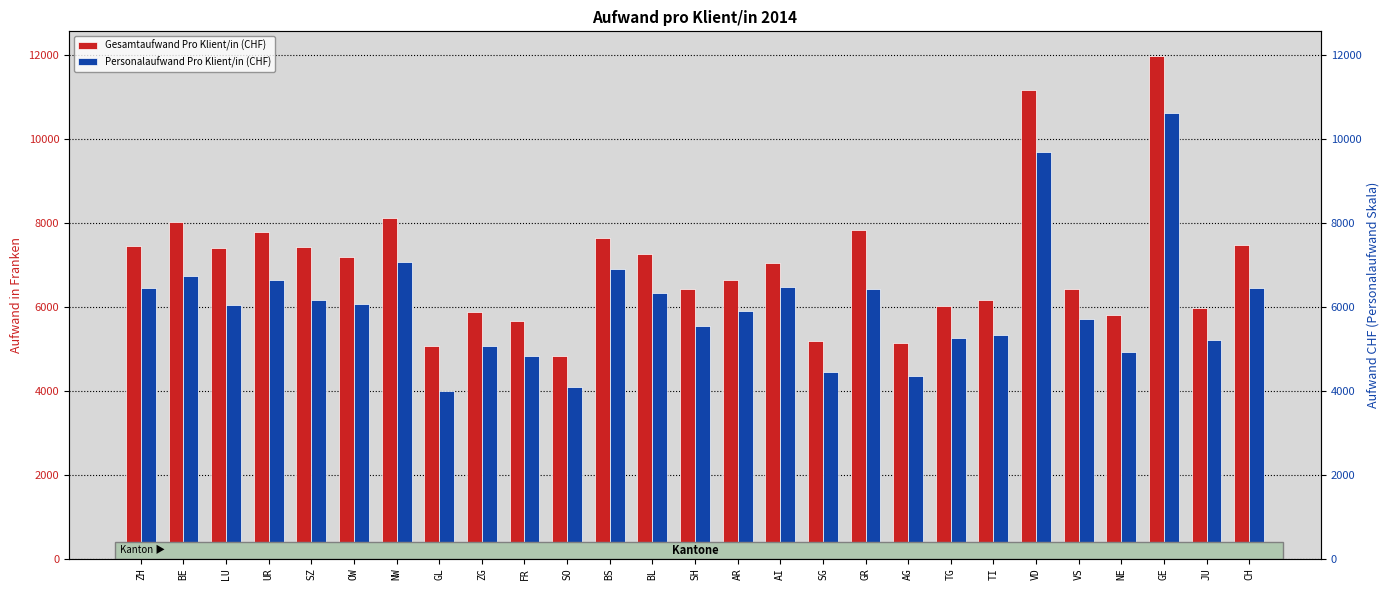

Reading left to right, what are all the values shown in this chart?

Gesamtaufwand Pro Klient/in (CHF): ZH=7458.2	BE=8025.9	LU=7419.1	UR=7778.0	SZ=7436.6	OW=7188.2	NW=8121.1	GL=5066.6	ZG=5886.6	FR=5675.8	SO=4829.5	BS=7647.6	BL=7276.1	SH=6432.9	AR=6645.3	AI=7045.1	SG=5186.6	GR=7834.9	AG=5150.6	TG=6016.8	TI=6166.4	VD=11175.2	VS=6420.0	NE=5808.4	GE=11977.6	JU=5976.5	CH=7485.7
Personalaufwand Pro Klient/in (CHF): ZH=6451.0	BE=6739.1	LU=6057.6	UR=6635.8	SZ=6178.2	OW=6070.9	NW=7083.2	GL=4006.3	ZG=5077.6	FR=4825.3	SO=4087.4	BS=6906.1	BL=6335.8	SH=5554.2	AR=5904.9	AI=6478.9	SG=4440.1	GR=6437.7	AG=4344.2	TG=5263.6	TI=5321.6	VD=9702.2	VS=5716.4	NE=4925.8	GE=10635.9	JU=5215.2	CH=6447.2